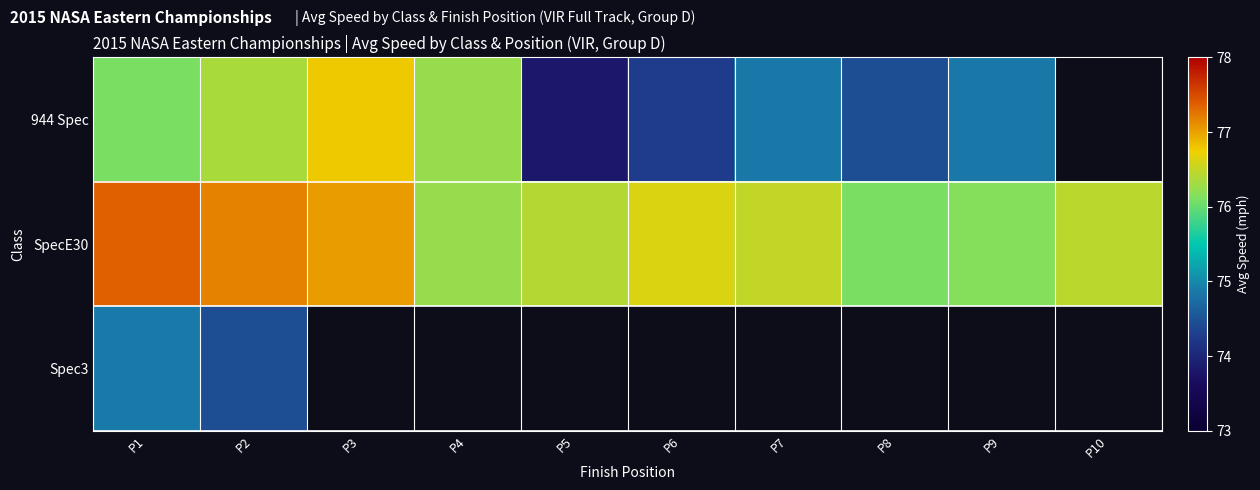

Which category has the lowest value across all series?

P5